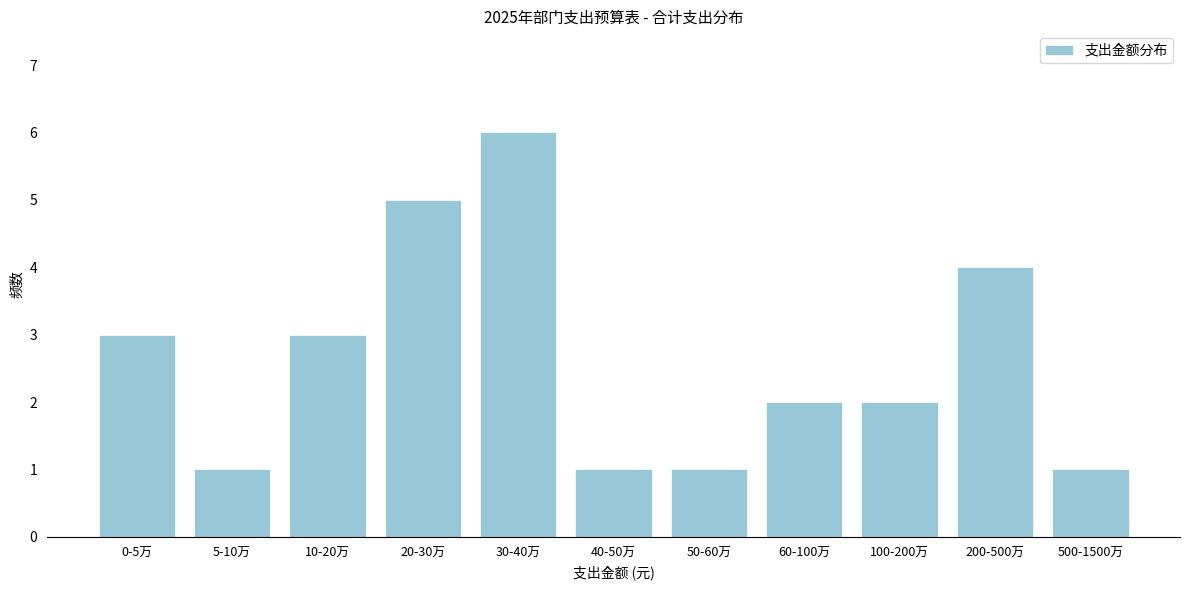

Reading left to right, transcribe all the data shown in this chart.

3	1	3	5	6	1	1	2	2	4	1